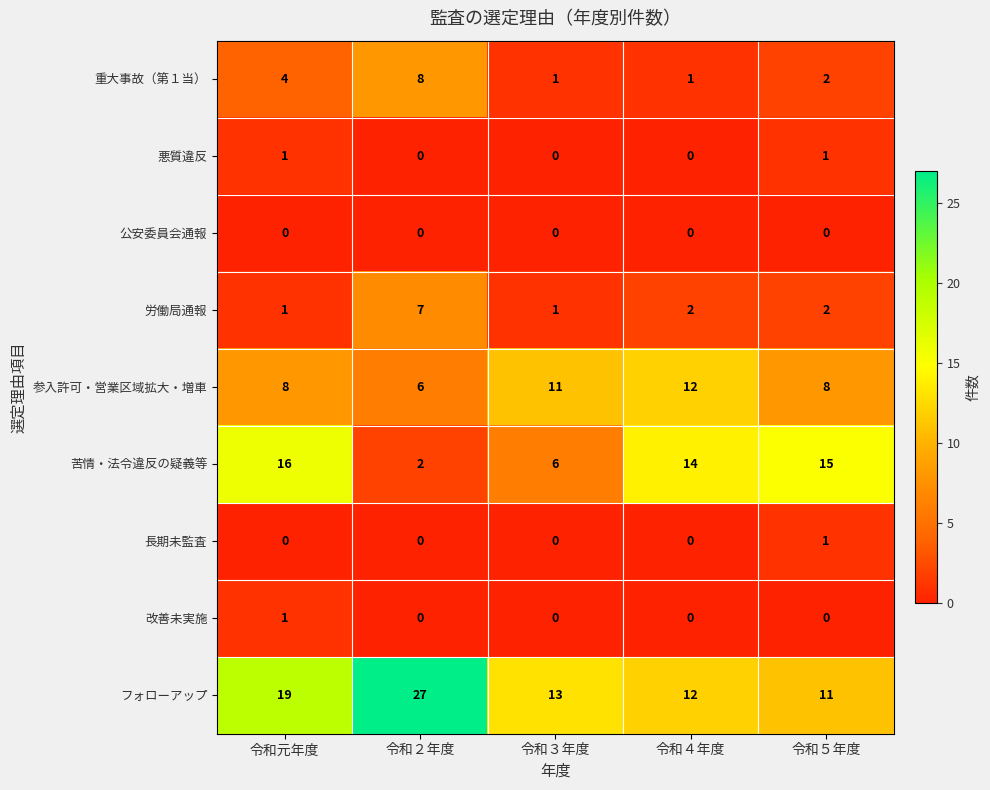

The value of 参入許可・営業区域拡大・増車 at 令和５年度 is 8. True or false?

True